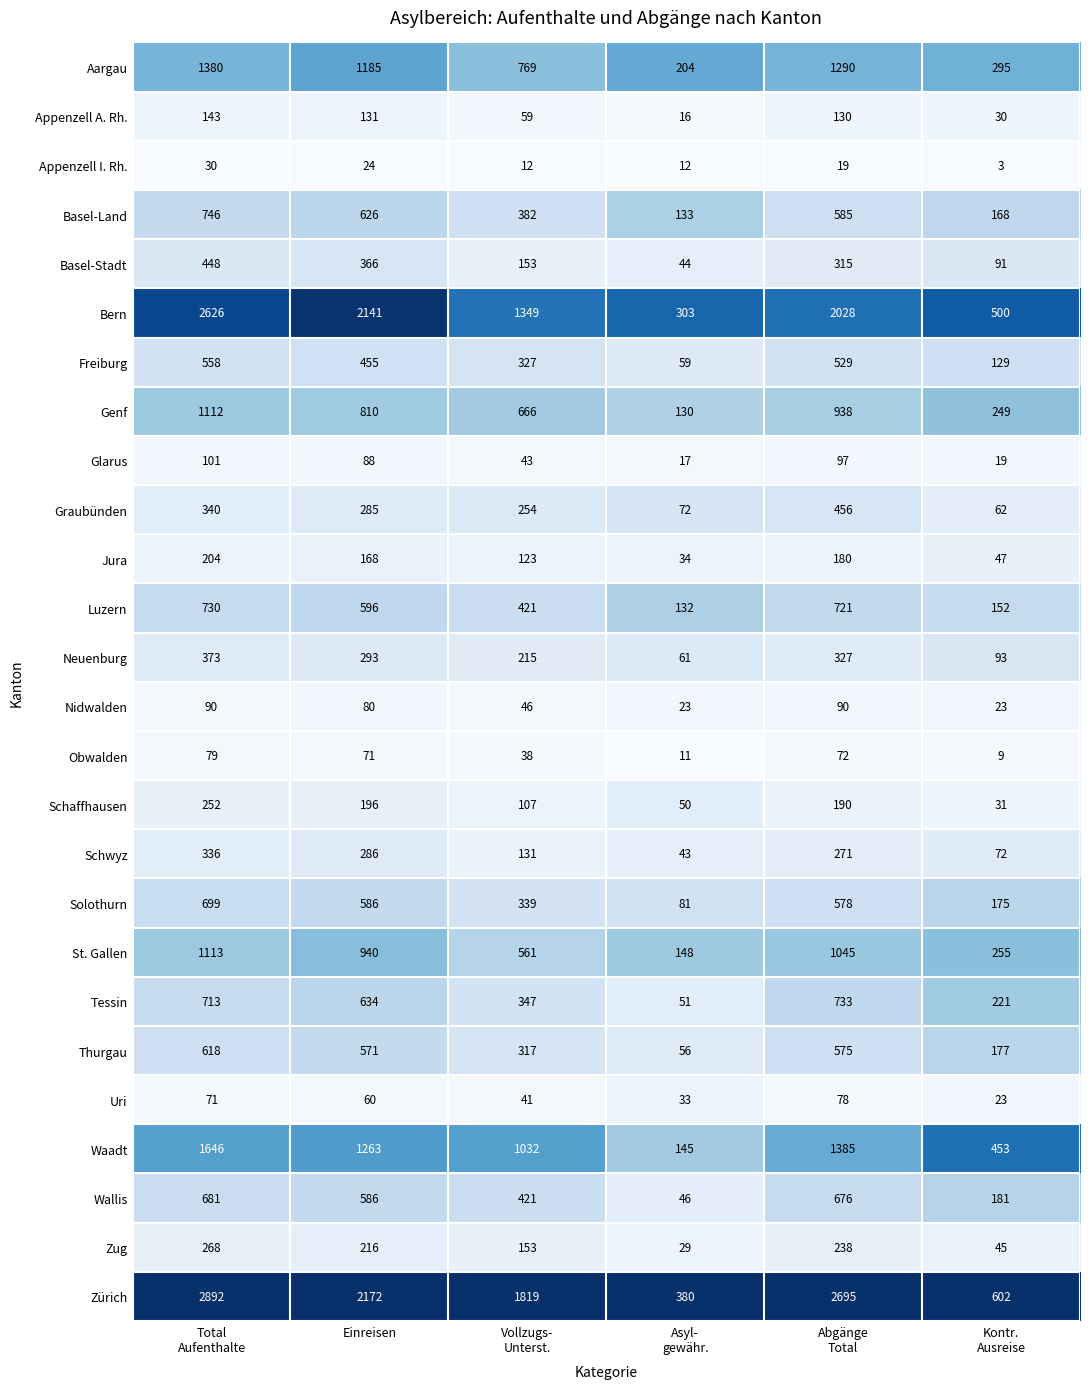

Which series has the largest range (max minus min)?

Zürich